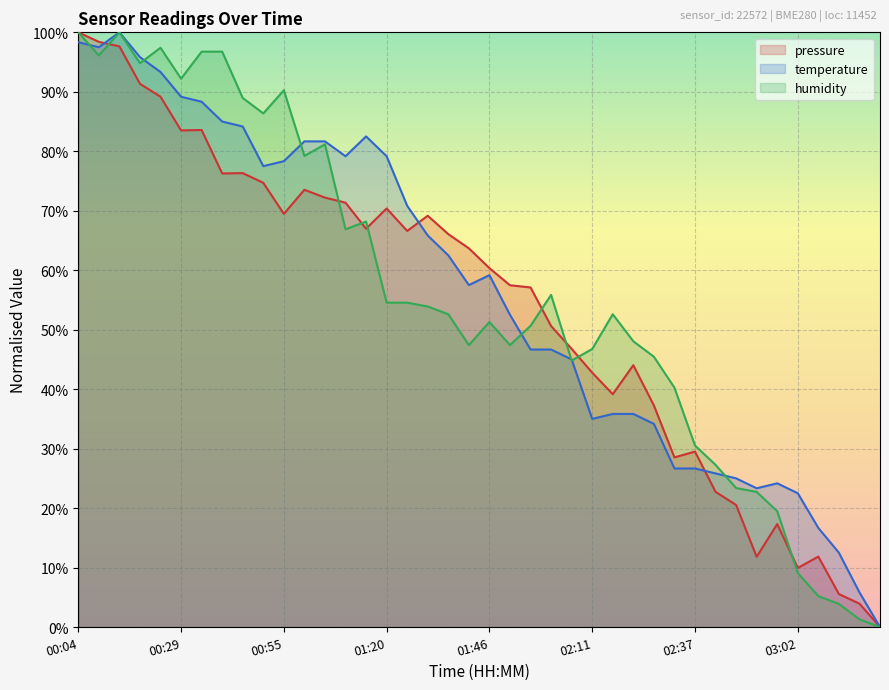

Does the chart display data point markers on the line(s)?

No